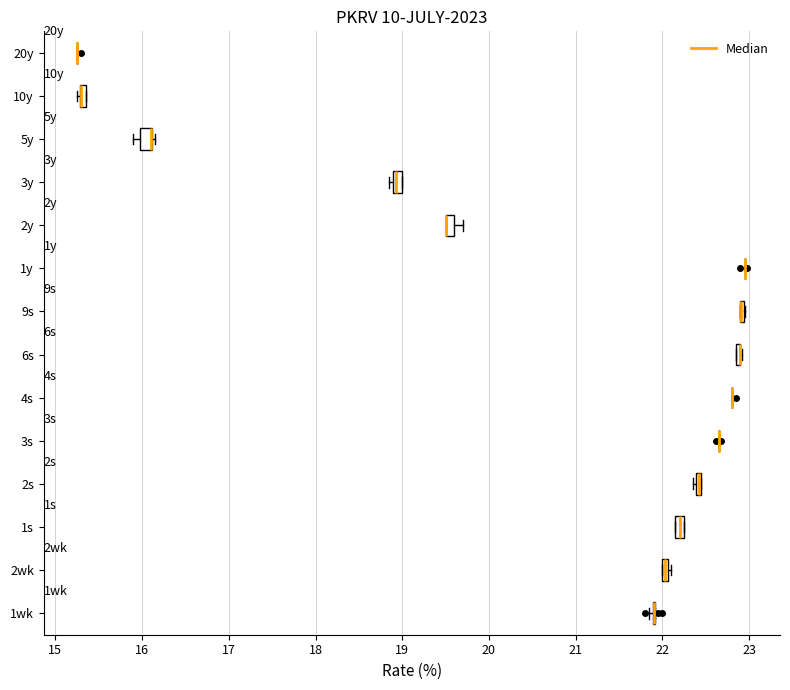

Where is the right edge of the box for 3y on the x-axis? The values are not printed on the chart, so give them approximately, as read against the axis.

19.0